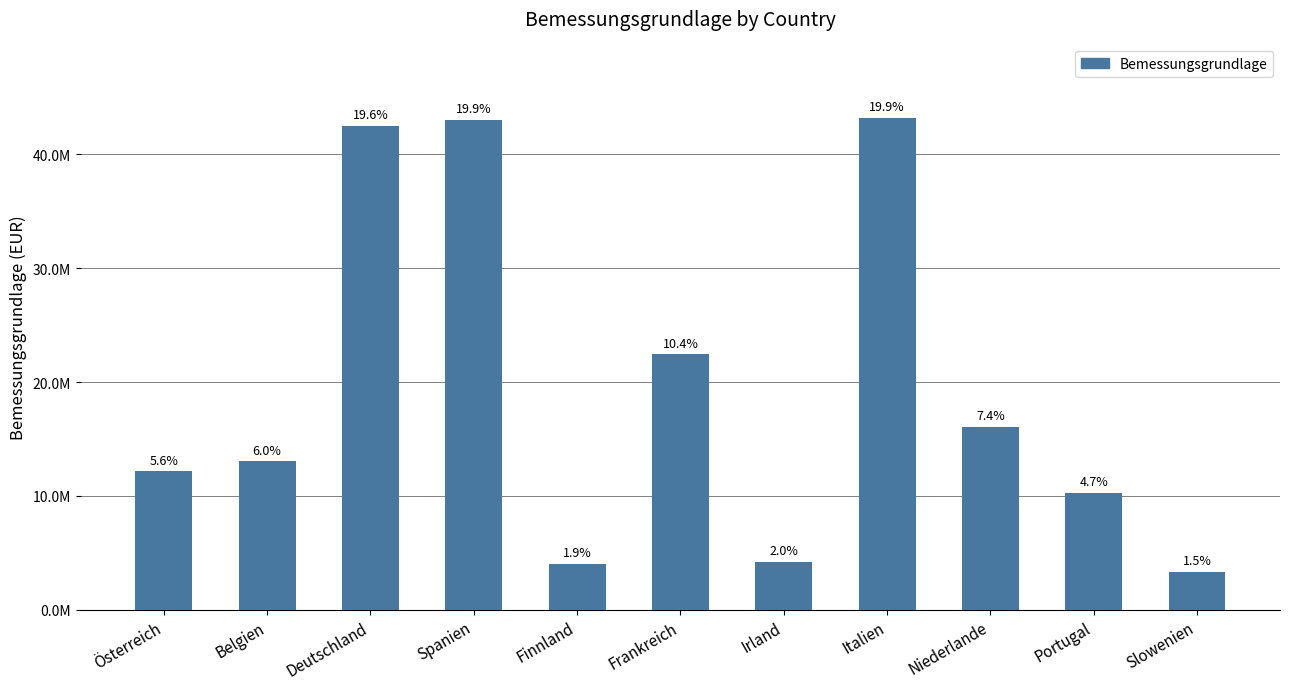

At which category does the chart reach its peak across all series?

Italien